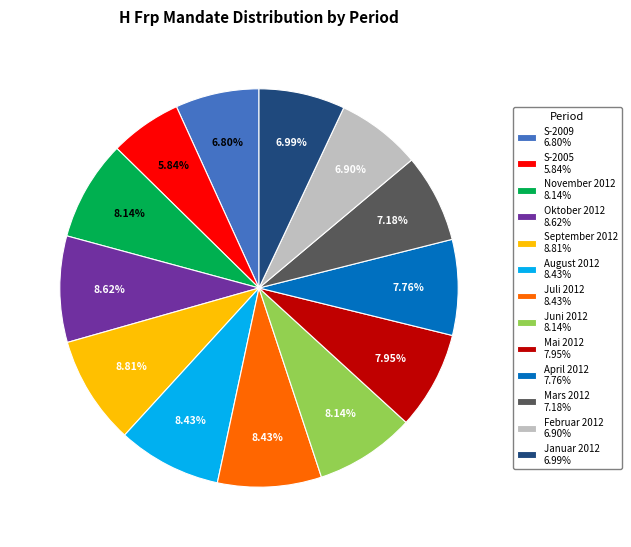

What is the ratio of the value at Mars 2012 to the value at November 2012?

0.9